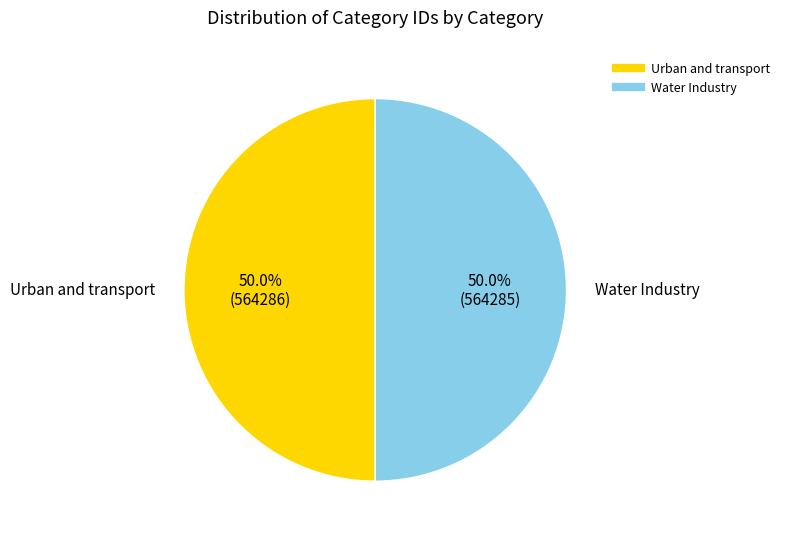

Combined, what portion of the pie is Urban and transport and Water Industry?

100.0%